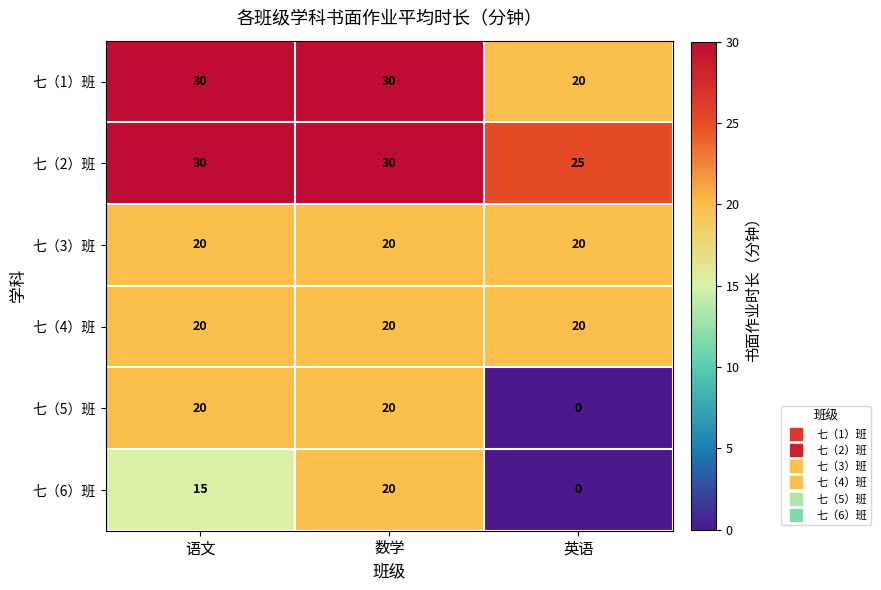

Reading left to right, extract all data points from this chart.

七（1）班: 语文=30	数学=30	英语=20
七（2）班: 语文=30	数学=30	英语=25
七（3）班: 语文=20	数学=20	英语=20
七（4）班: 语文=20	数学=20	英语=20
七（5）班: 语文=20	数学=20	英语=0
七（6）班: 语文=15	数学=20	英语=0